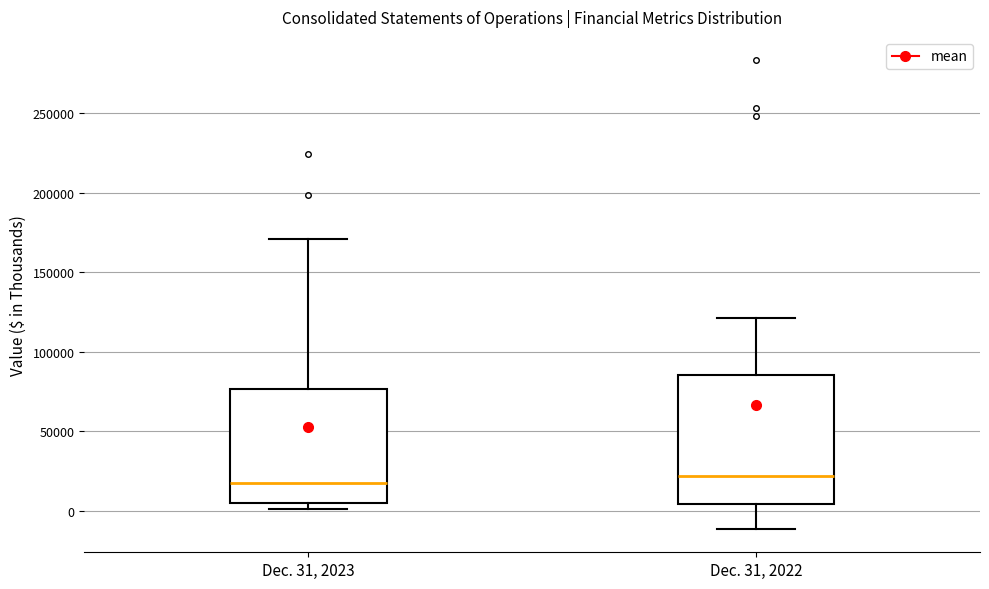

Which box is the tallest, from its lower edge to its upper edge?

Dec. 31, 2022